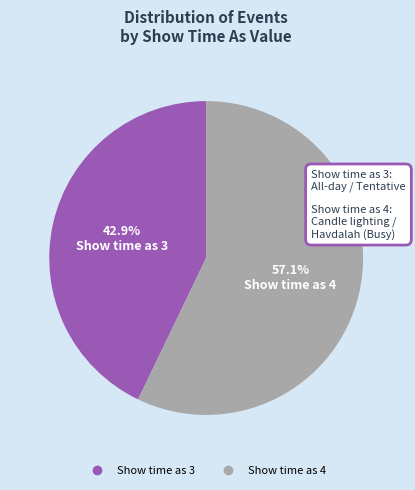

Does any single category account for the majority?

Yes